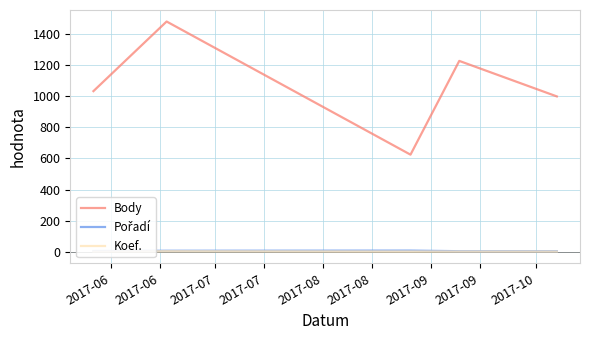

What is the greatest value displayed?

1479